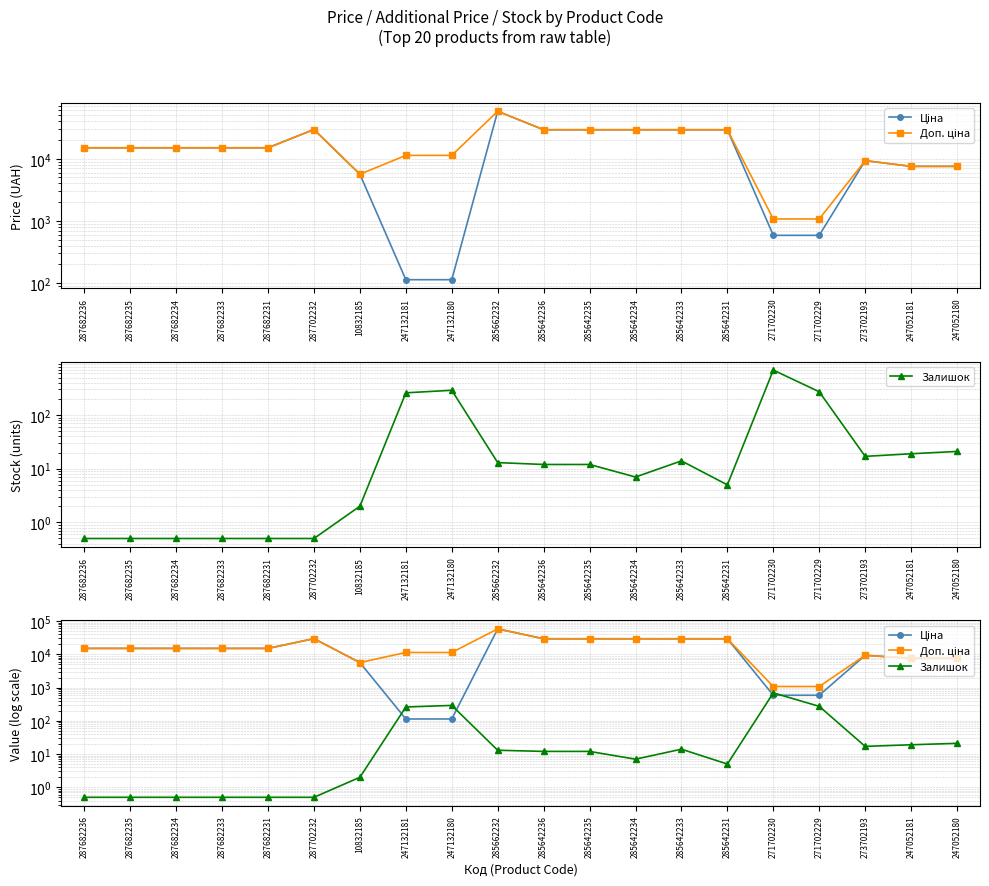

List the series in order of their peak value, highest first.

Ціна, Доп. ціна, Залишок